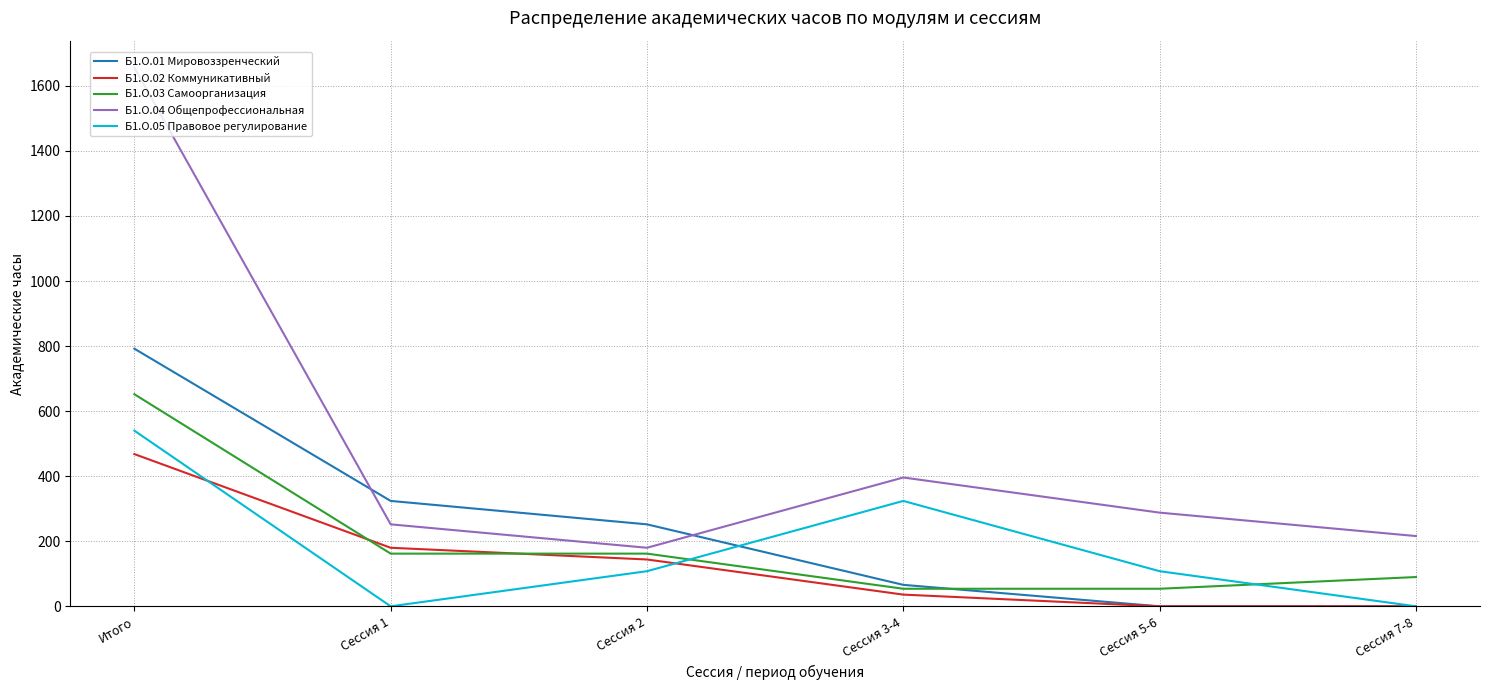

What is the average value of the Б1.О.05 Правовое регулирование series?

180